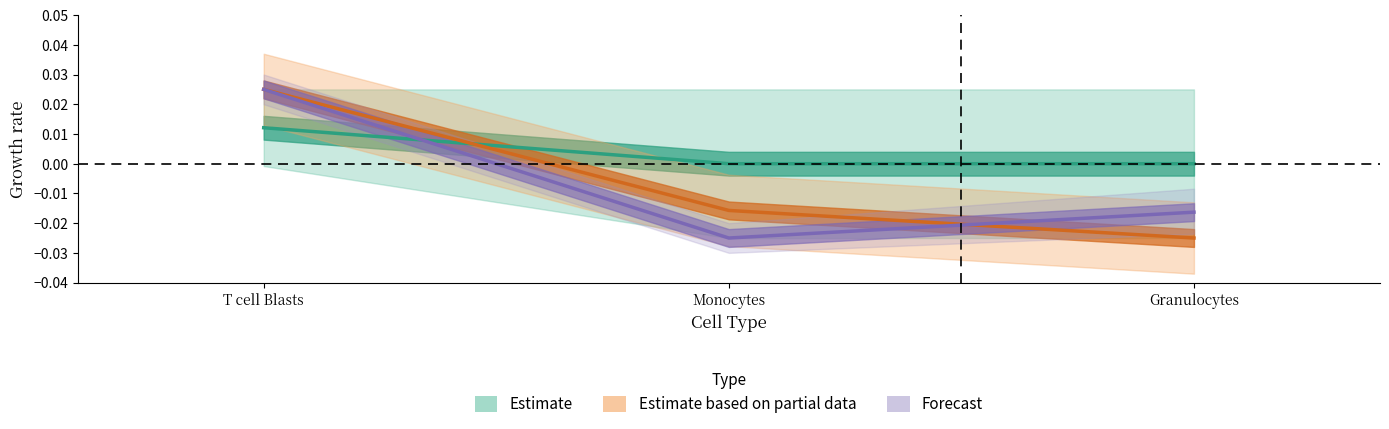

How many distinct data groups are displayed?

3